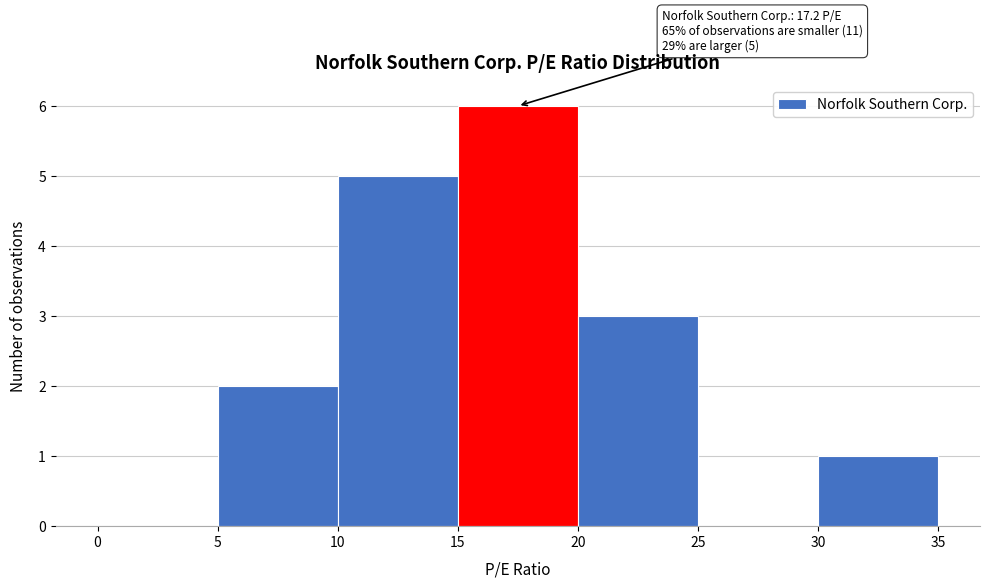

Which range on the x-axis has the tallest bar?

15 to 20